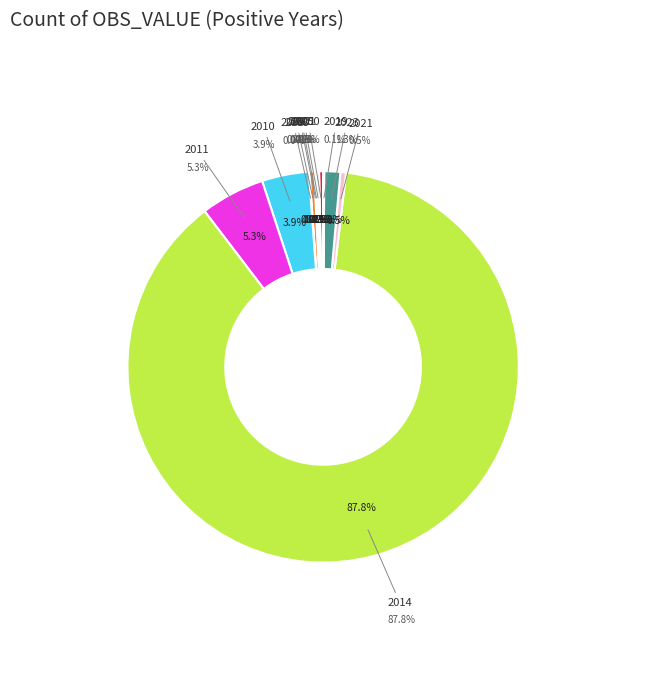

To the nearest percent, what is the average slice percentage?

8%